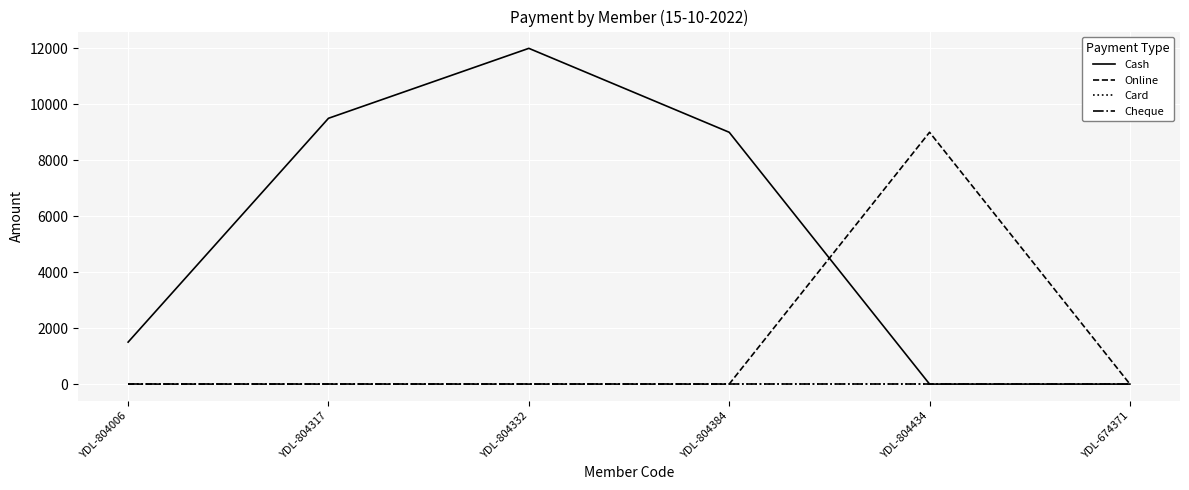

Reading left to right, transcribe all the data shown in this chart.

Cash: YDL-804006=1500	YDL-804317=9500	YDL-804332=12000	YDL-804384=9000	YDL-804434=0	YDL-674371=0
Online: YDL-804006=0	YDL-804317=0	YDL-804332=0	YDL-804384=0	YDL-804434=9000	YDL-674371=0
Card: YDL-804006=0	YDL-804317=0	YDL-804332=0	YDL-804384=0	YDL-804434=0	YDL-674371=0
Cheque: YDL-804006=0	YDL-804317=0	YDL-804332=0	YDL-804384=0	YDL-804434=0	YDL-674371=0